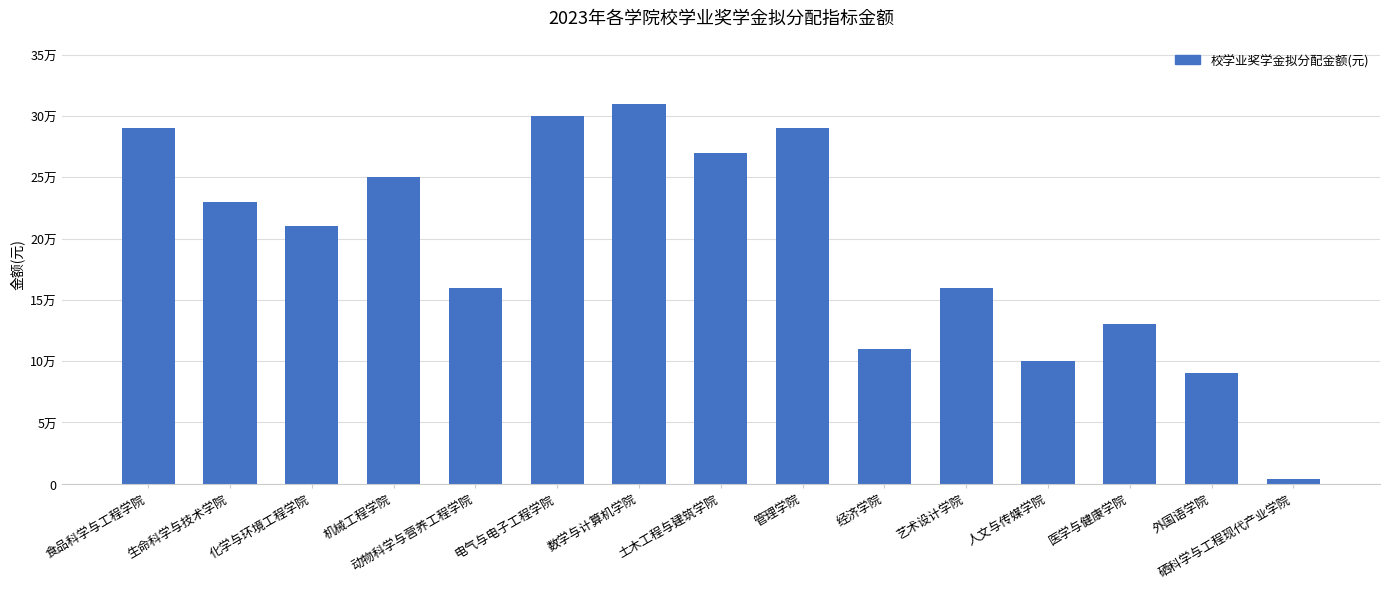

What is the label of the 13th bar from the left?

医学与健康学院